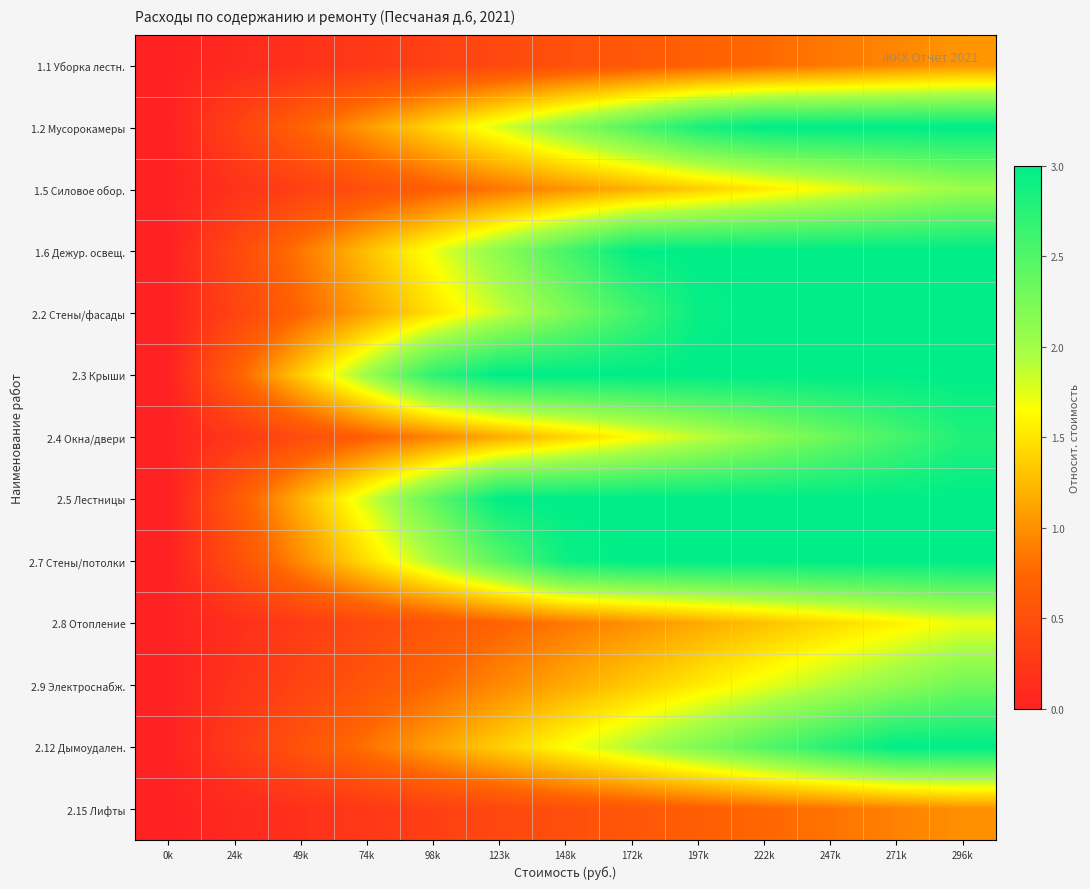

What is the total value across all series at 98k?

16.4